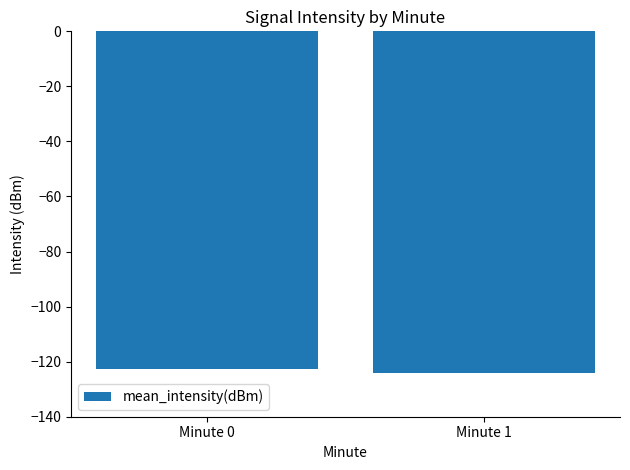

What is the sum of the values at Minute 0 and Minute 1?

-247.1